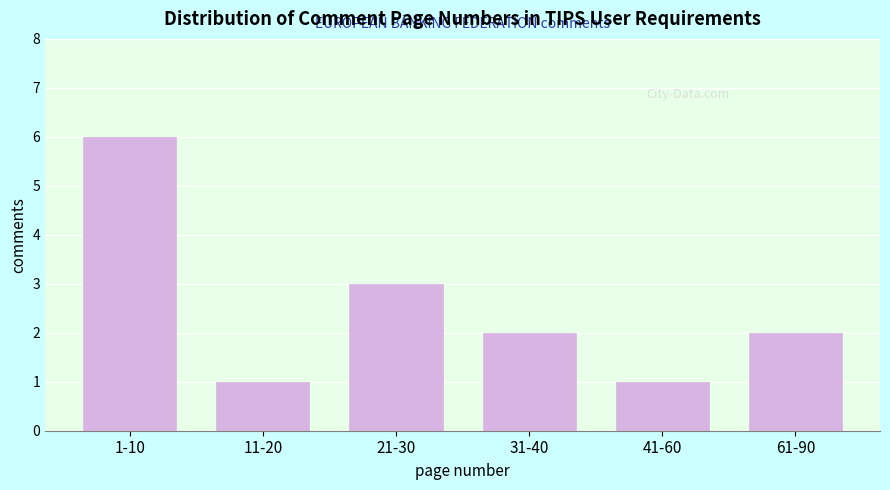

Reading right to left, transcribe all the data shown in this chart.

2	1	2	3	1	6